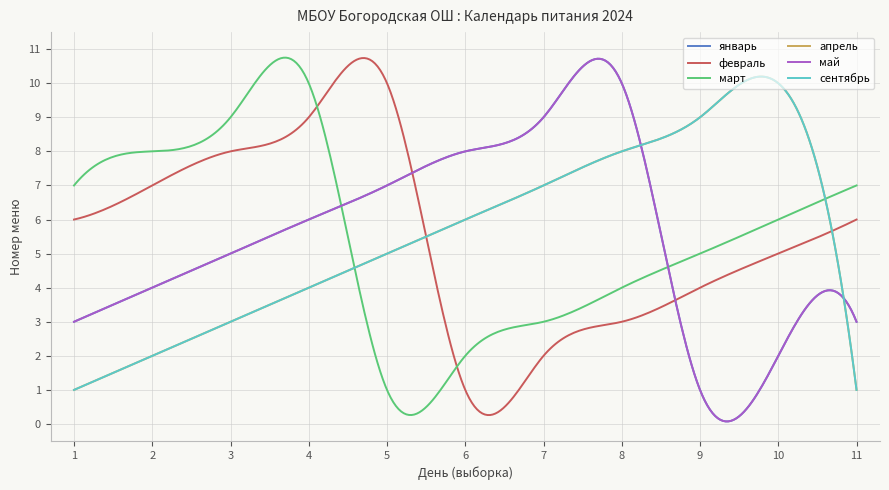

Which series has the largest range (max minus min)?

январь